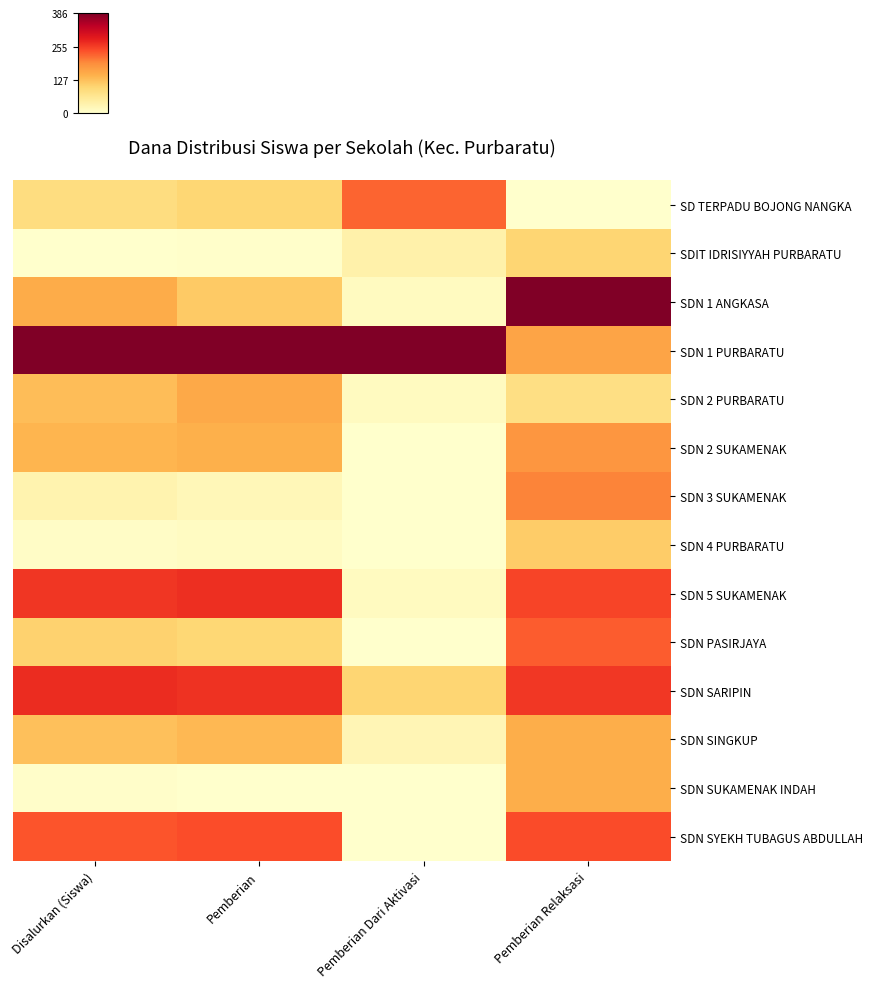

Reading right to left, transcribe all the data shown in this chart.

SD TERPADU BOJONG NANGKA: Pemberian Relaksasi=0.0	Pemberian Dari Aktivasi=0.6	Pemberian=0.3	Disalurkan (Siswa)=0.2
SDIT IDRISIYYAH PURBARATU: Pemberian Relaksasi=0.3	Pemberian Dari Aktivasi=0.1	Pemberian=0.0	Disalurkan (Siswa)=0.0
SDN 1 ANGKASA: Pemberian Relaksasi=1.0	Pemberian Dari Aktivasi=0.0	Pemberian=0.3	Disalurkan (Siswa)=0.4
SDN 1 PURBARATU: Pemberian Relaksasi=0.4	Pemberian Dari Aktivasi=1.0	Pemberian=1.0	Disalurkan (Siswa)=1.0
SDN 2 PURBARATU: Pemberian Relaksasi=0.2	Pemberian Dari Aktivasi=0.0	Pemberian=0.4	Disalurkan (Siswa)=0.3
SDN 2 SUKAMENAK: Pemberian Relaksasi=0.5	Pemberian Dari Aktivasi=0.0	Pemberian=0.4	Disalurkan (Siswa)=0.4
SDN 3 SUKAMENAK: Pemberian Relaksasi=0.5	Pemberian Dari Aktivasi=0.0	Pemberian=0.1	Disalurkan (Siswa)=0.1
SDN 4 PURBARATU: Pemberian Relaksasi=0.3	Pemberian Dari Aktivasi=0.0	Pemberian=0.0	Disalurkan (Siswa)=0.0
SDN 5 SUKAMENAK: Pemberian Relaksasi=0.6	Pemberian Dari Aktivasi=0.0	Pemberian=0.7	Disalurkan (Siswa)=0.7
SDN PASIRJAYA: Pemberian Relaksasi=0.6	Pemberian Dari Aktivasi=0.0	Pemberian=0.3	Disalurkan (Siswa)=0.3
SDN SARIPIN: Pemberian Relaksasi=0.7	Pemberian Dari Aktivasi=0.3	Pemberian=0.7	Disalurkan (Siswa)=0.7
SDN SINGKUP: Pemberian Relaksasi=0.4	Pemberian Dari Aktivasi=0.1	Pemberian=0.4	Disalurkan (Siswa)=0.3
SDN SUKAMENAK INDAH: Pemberian Relaksasi=0.4	Pemberian Dari Aktivasi=0.0	Pemberian=0.0	Disalurkan (Siswa)=0.0
SDN SYEKH TUBAGUS ABDULLAH: Pemberian Relaksasi=0.6	Pemberian Dari Aktivasi=0.0	Pemberian=0.6	Disalurkan (Siswa)=0.6